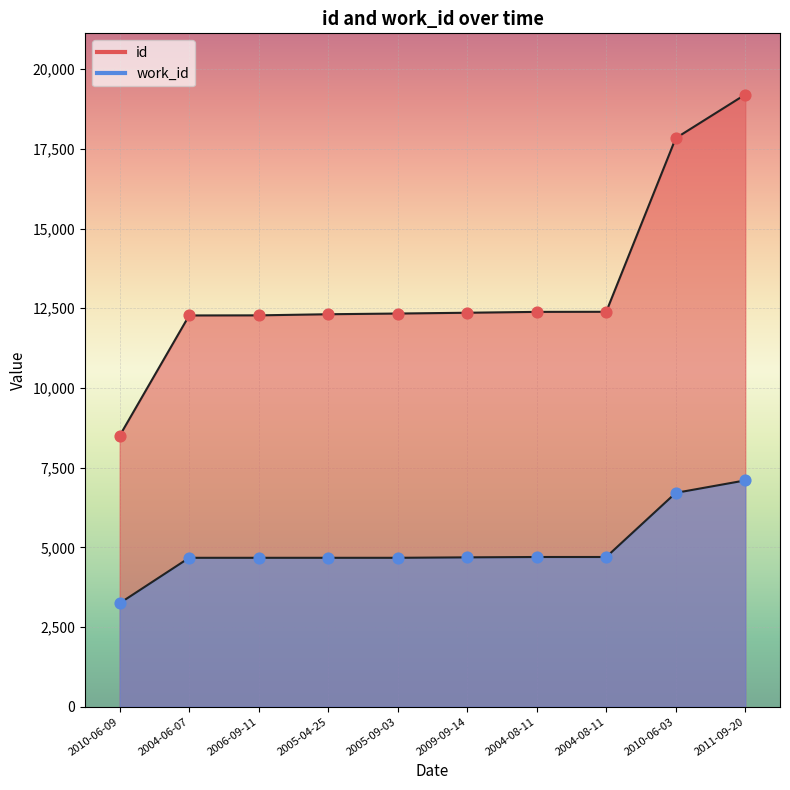

Which series has the largest total across all categories?

id